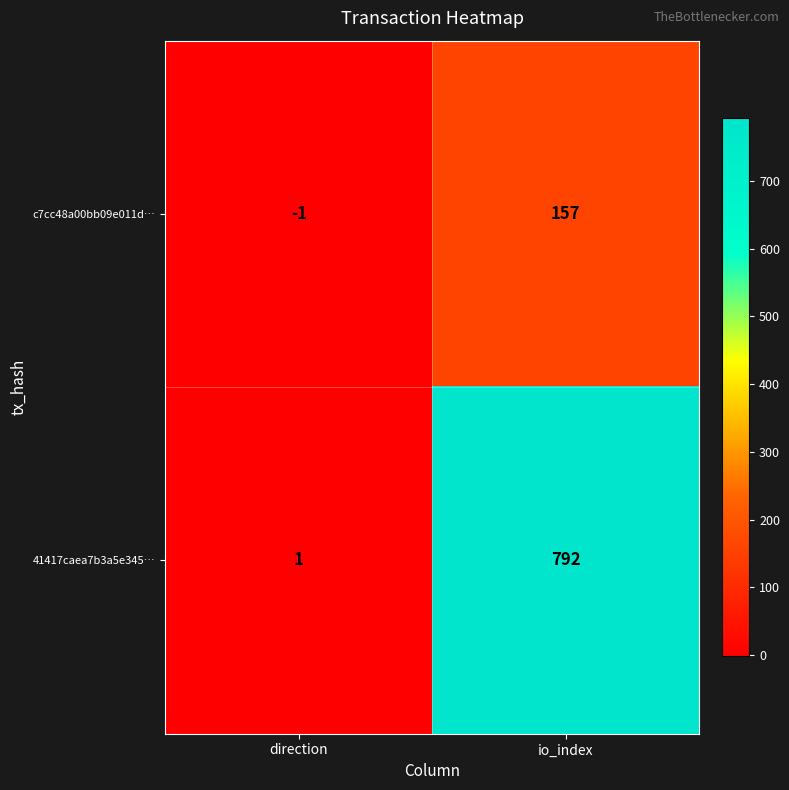

True or false: 41417caea7b3a5e345… has a value of 2 at direction.

False